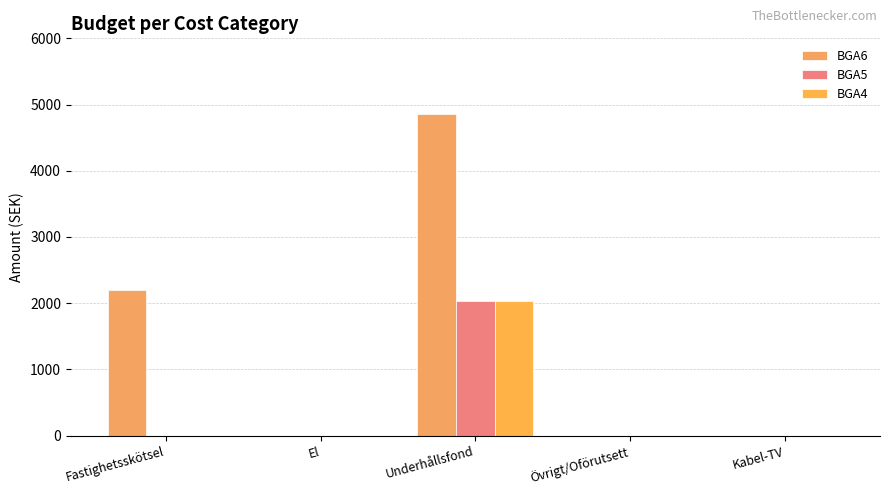

What is the total value across all series at Fastighetsskötsel?

2207